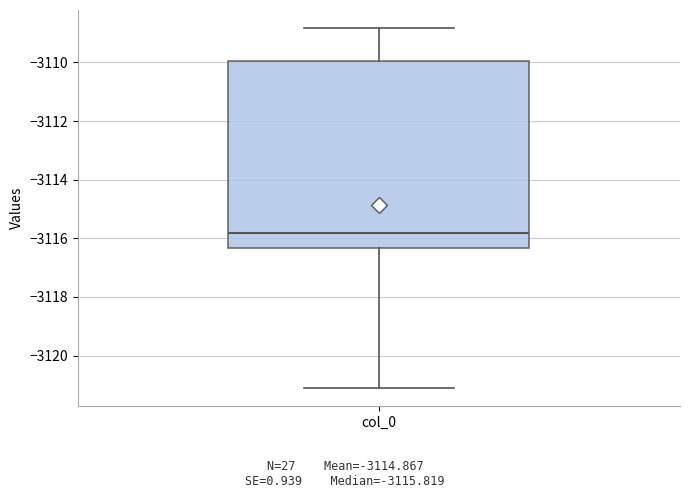

Read this box plot against the y-axis: the position of the median line, the range covered by the box, and the ends of both whiskers. The values are not printed on the chart, so give them approximately, as read against the axis.

median -3115.8, box -3116.4 to -3110.0, whiskers -3121.2 to -3108.8